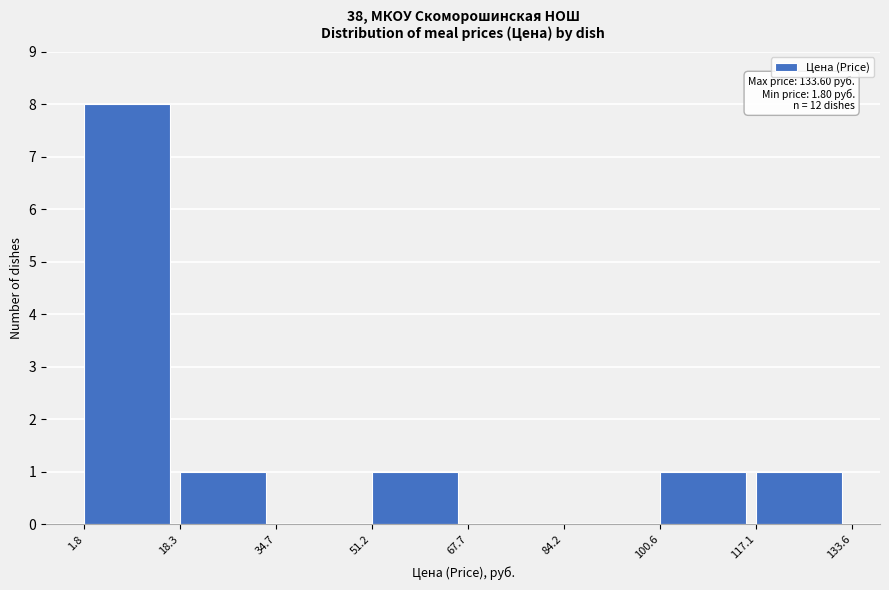

Which range on the x-axis has the tallest bar?

1.8 to 18.3